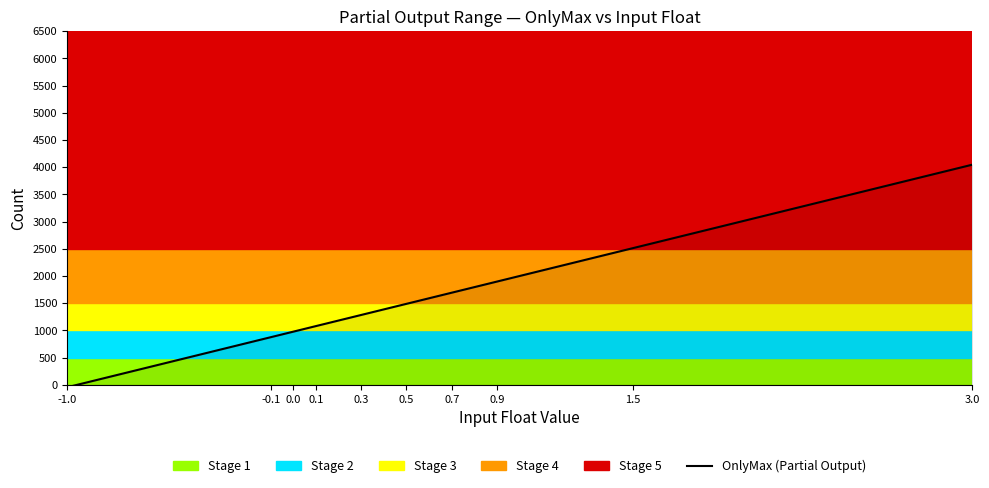

What is the difference between the maximum and minimum values?

4092.0